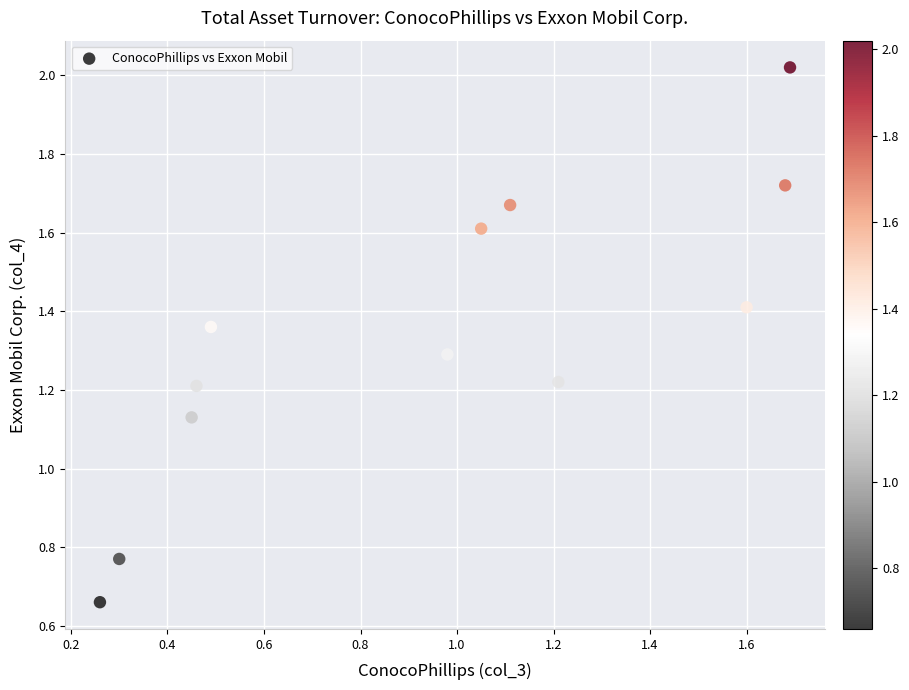

What is the average X value?

0.9